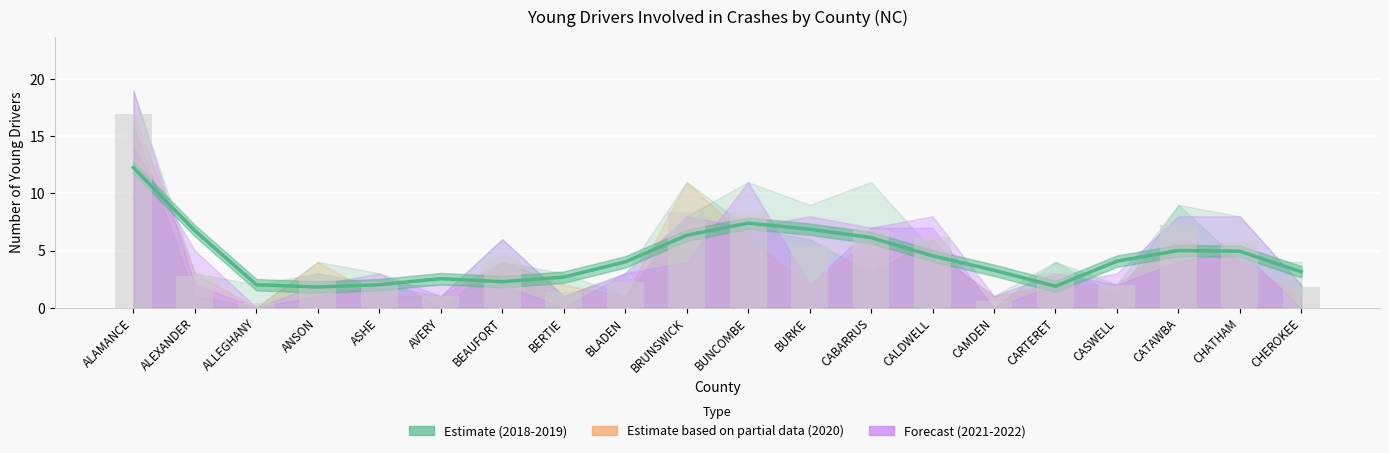

What is the approximate value of 18-22 Avg. at CHEROKEE?

3.1